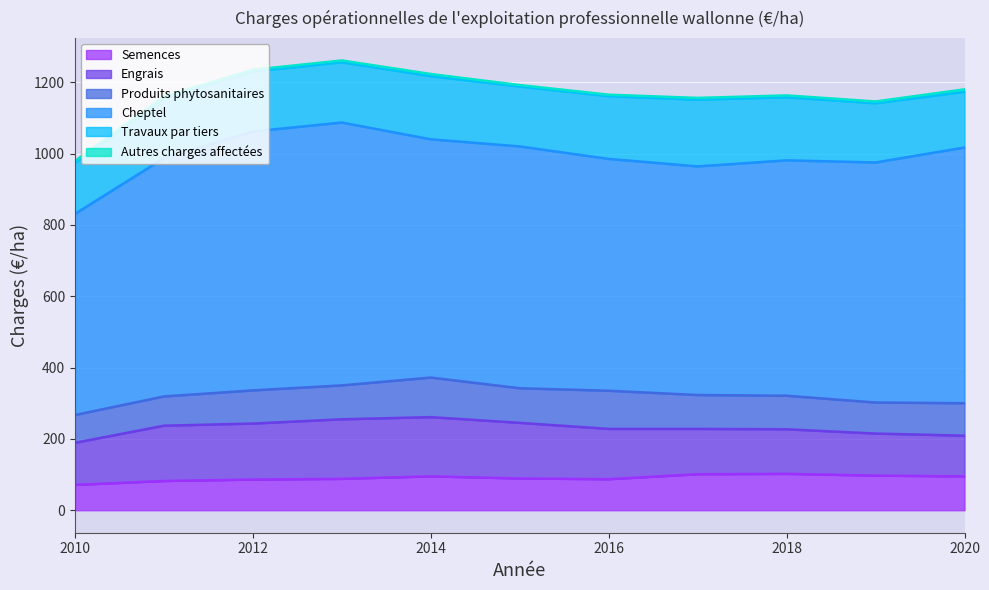

Which has a higher value, 2018 or 2020?

2018